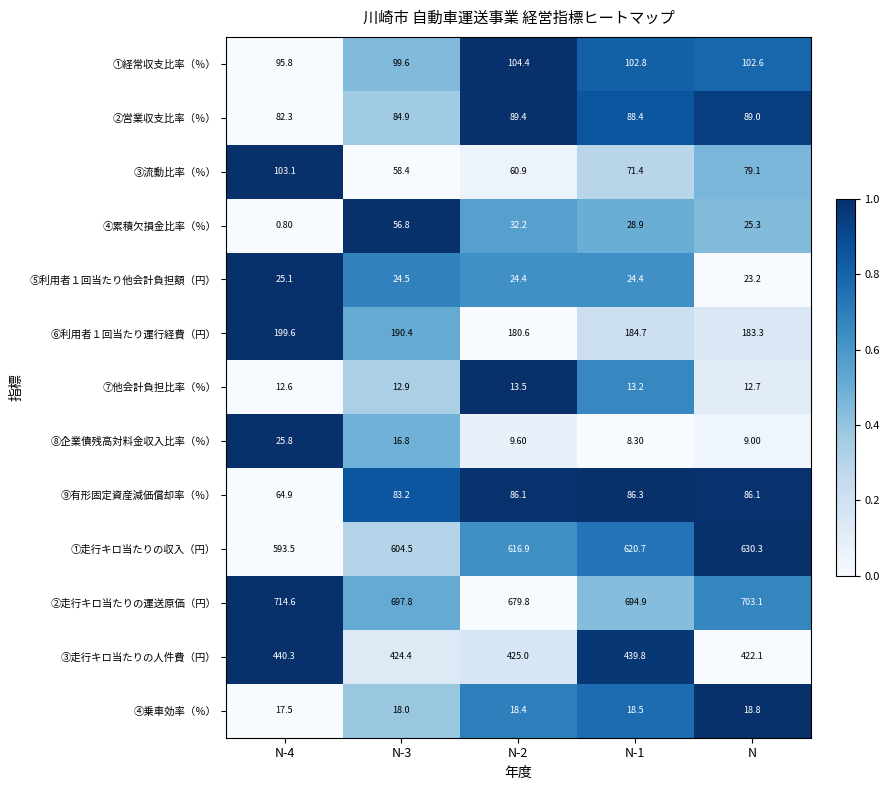

Rank the series at N-2 from highest to lowest value.

②走行キロ当たりの運送原価（円）, ①走行キロ当たりの収入（円）, ③走行キロ当たりの人件費（円）, ⑥利用者１回当たり運行経費（円）, ①経常収支比率（％）, ②営業収支比率（％）, ⑨有形固定資産減価償却率（％）, ③流動比率（％）, ④累積欠損金比率（％）, ⑤利用者１回当たり他会計負担額（円）, ④乗車効率（％）, ⑦他会計負担比率（％）, ⑧企業債残高対料金収入比率（％）